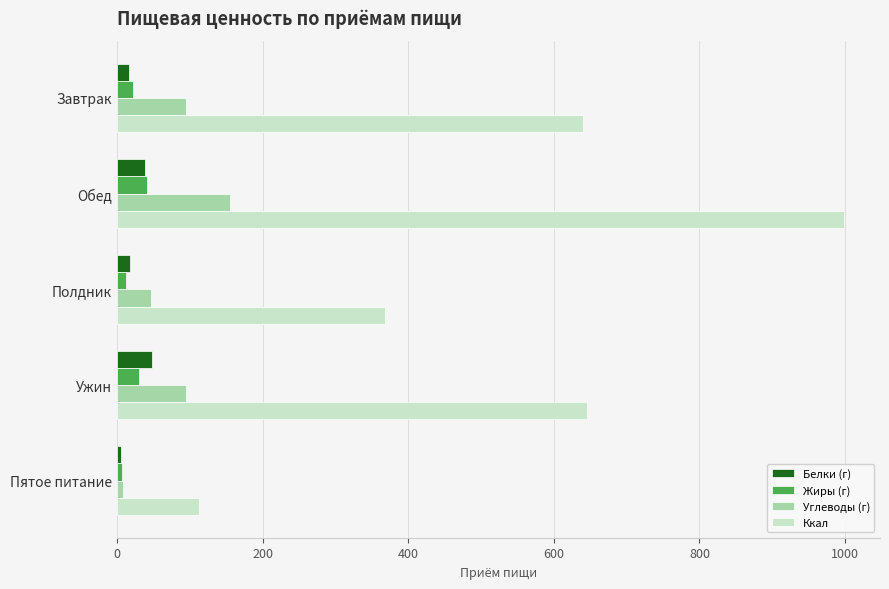

At which category is the sum across all series the highest?

Обед